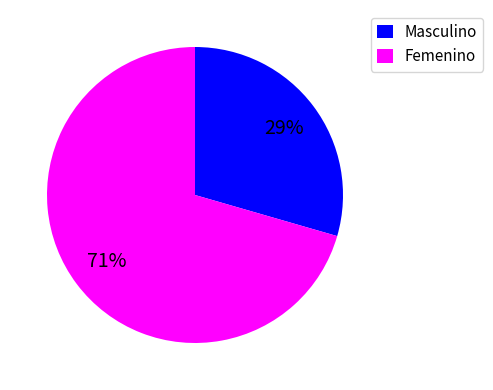

How many segments does this pie chart have?

2